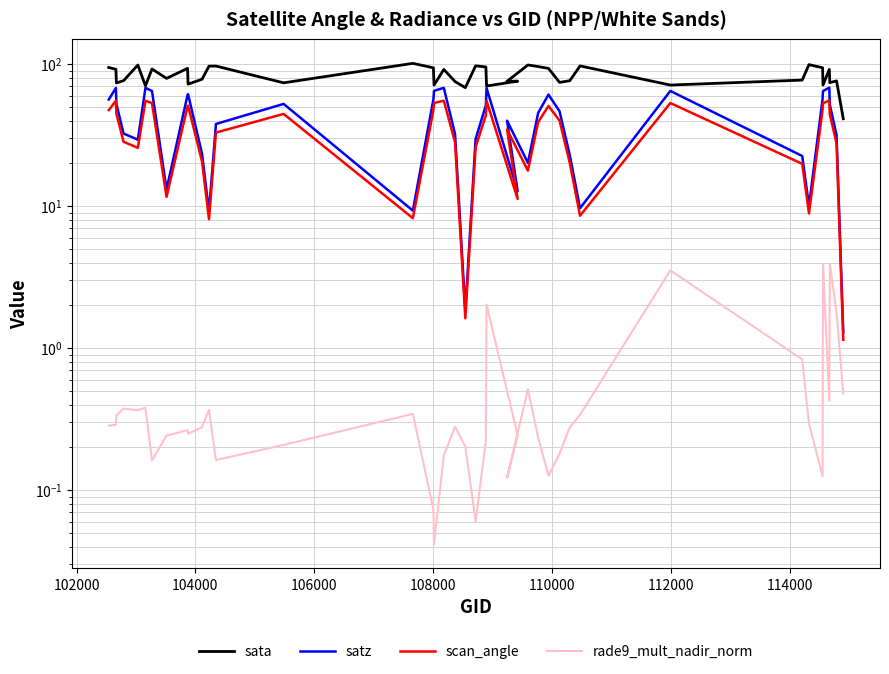

Count the number of data series in this chart.

4